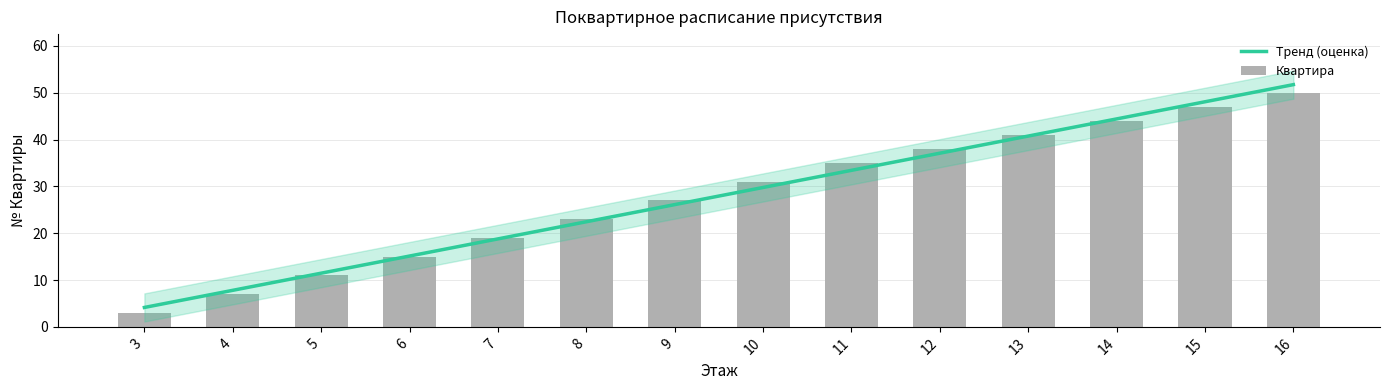

Which has a higher value, 6 or 8?

8